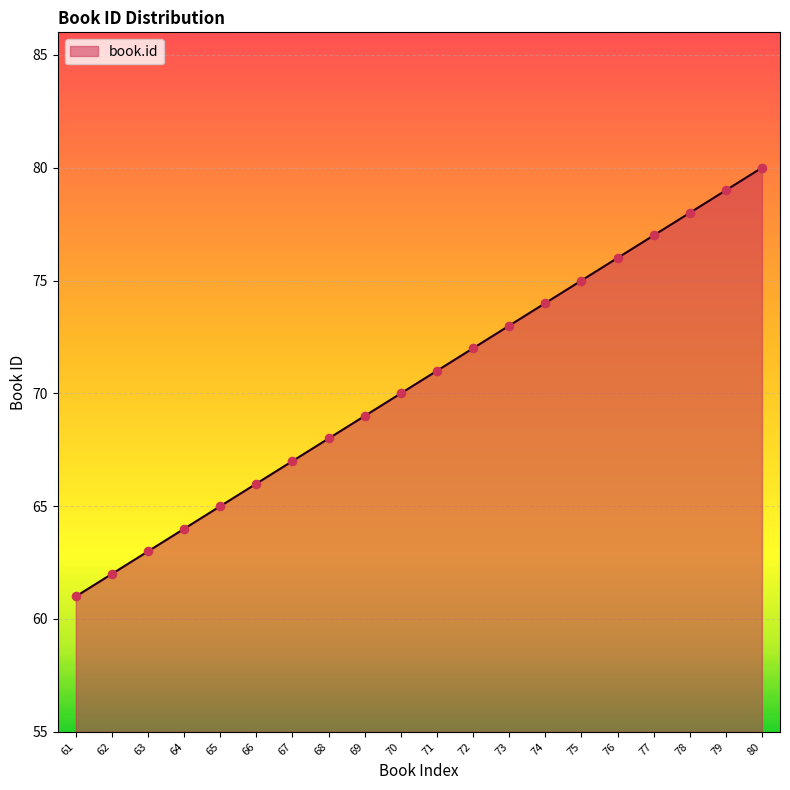

What is the change in value from 63 to 64?

+1